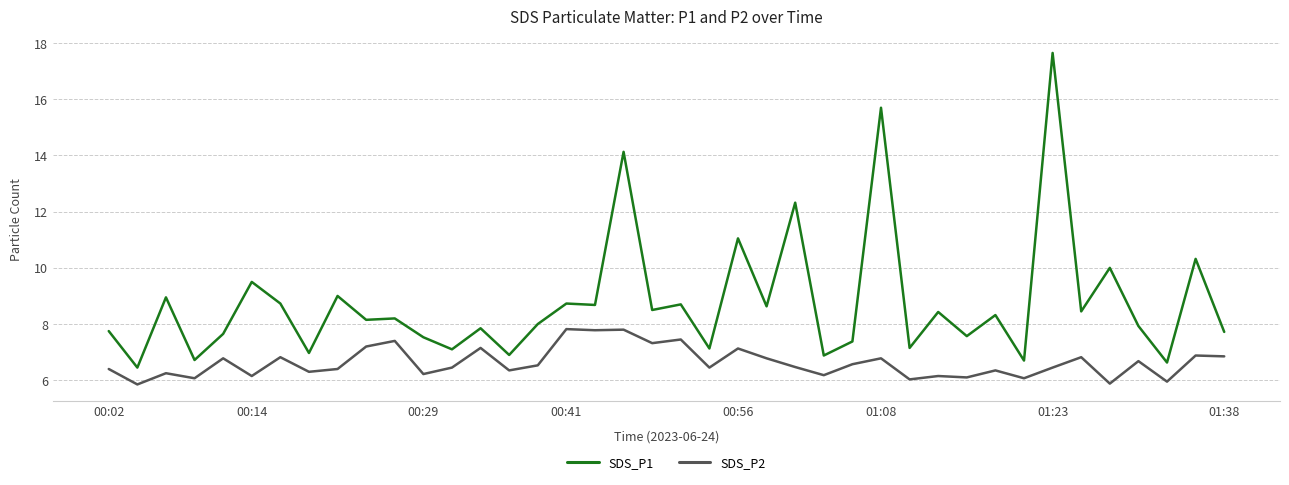

True or false: SDS_P1 and SDS_P2 intersect in this chart.

False